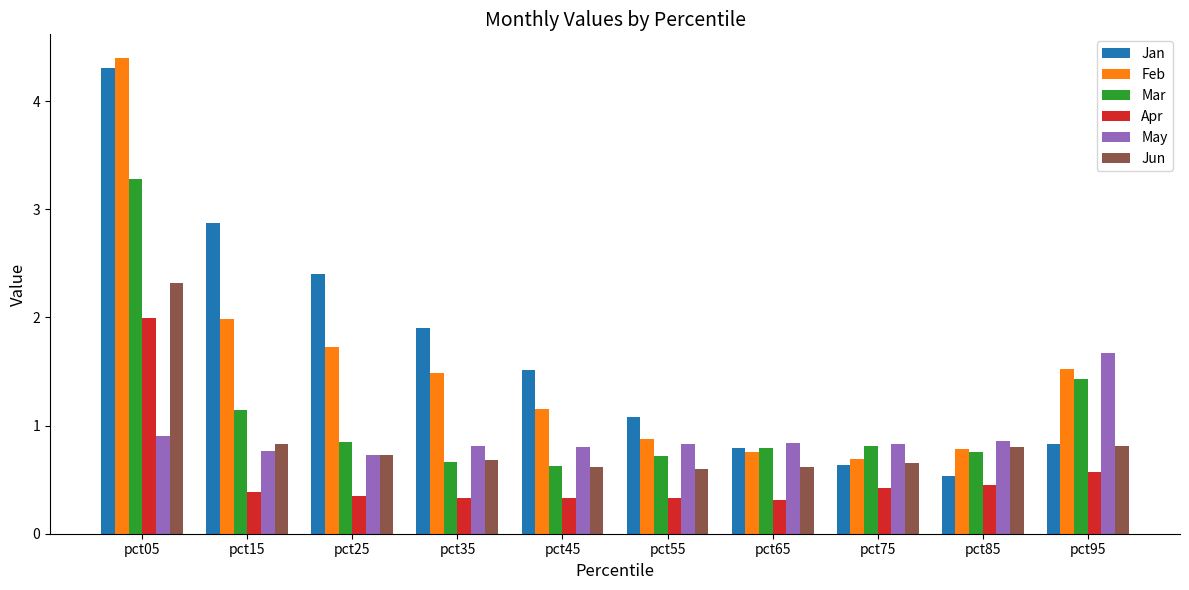

Where is Apr nearest to the value 1?

pct95